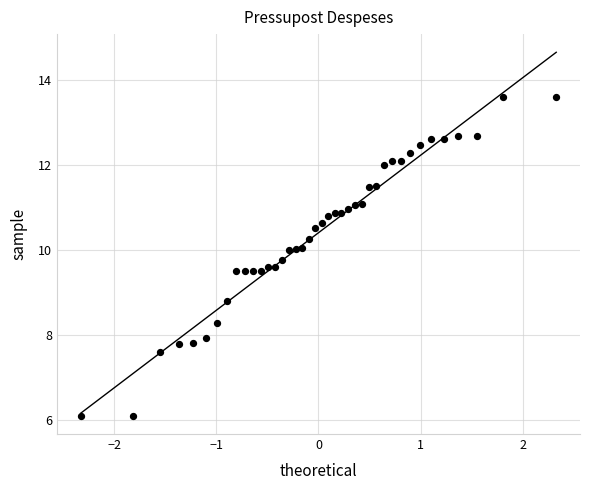

What Y value in the scatter plot is closest to 9?

8.8